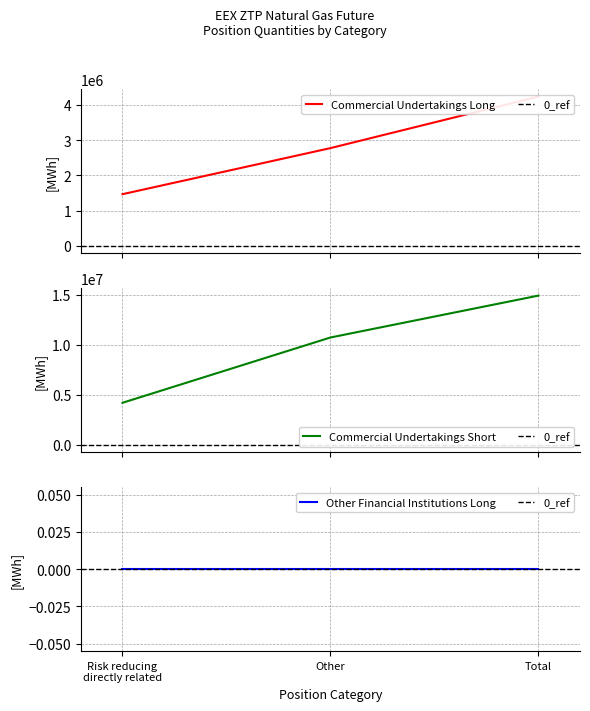

What is the maximum value for Commercial Undertakings Short?

14934070